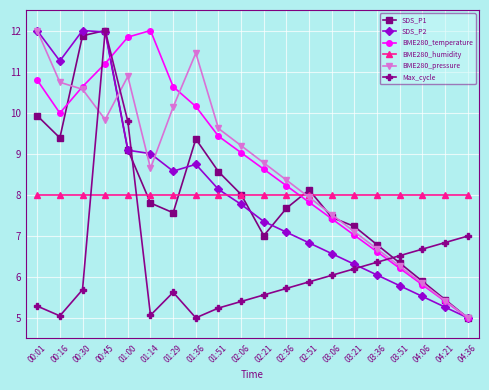

Which category has the lowest value in the BME280_pressure series?

04:36